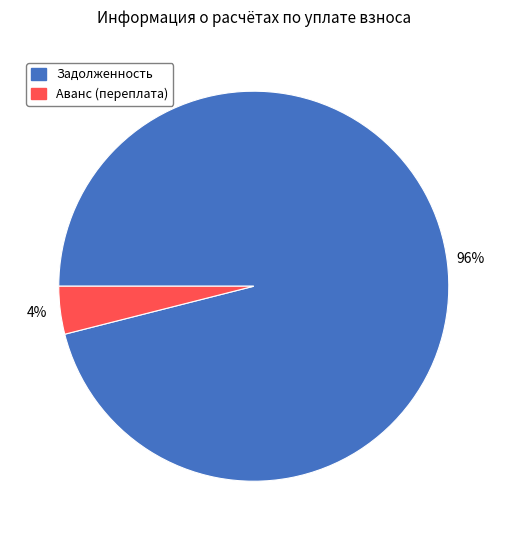

Rank the categories by value from lowest to highest.

Аванс (переплата), Задолженность